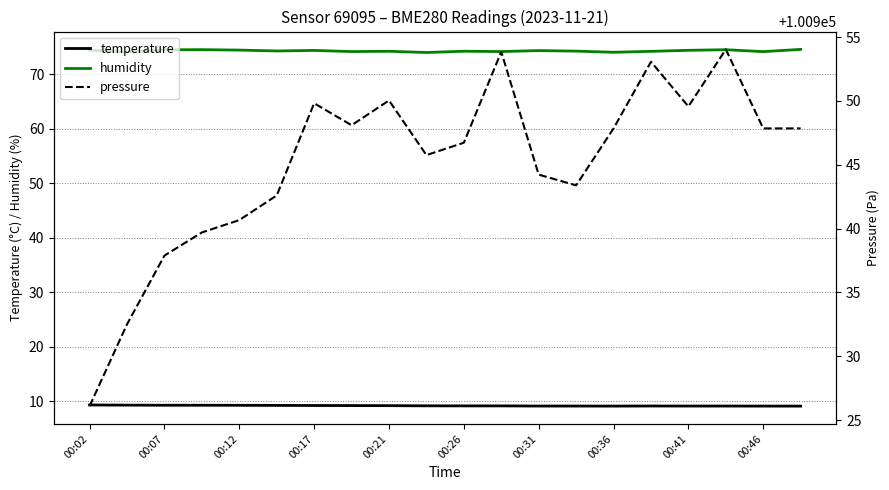

True or false: humidity and temperature intersect in this chart.

False